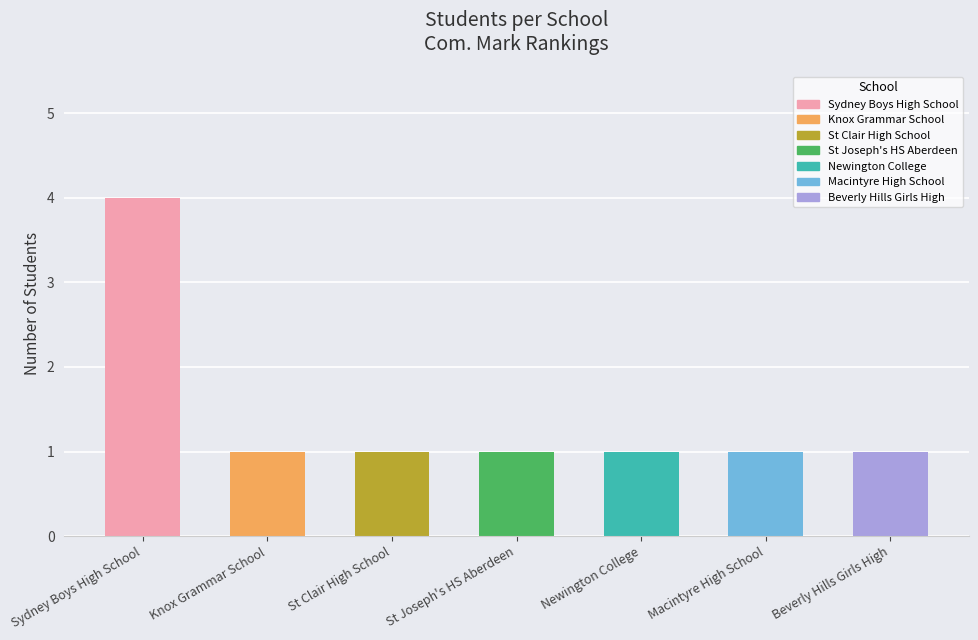

What is the difference between the maximum and minimum values?

3